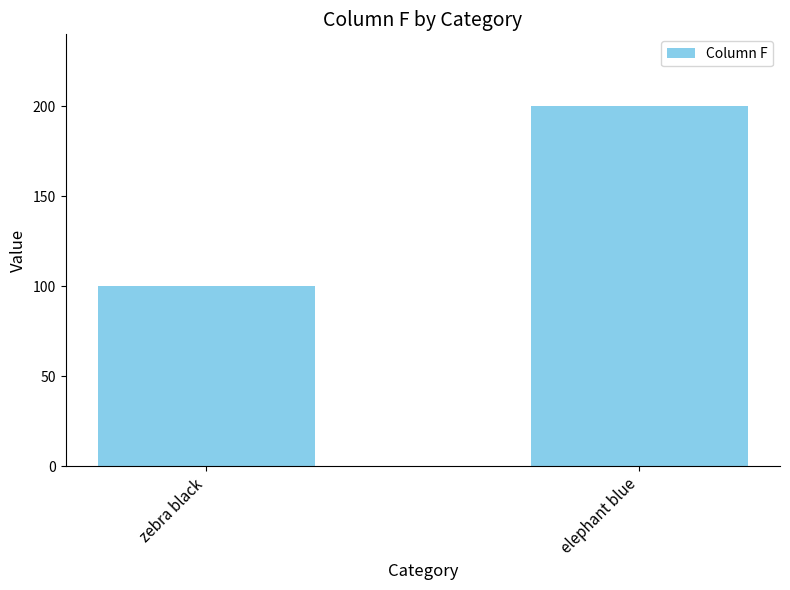

What is the label of the 1st bar from the right?

elephant blue